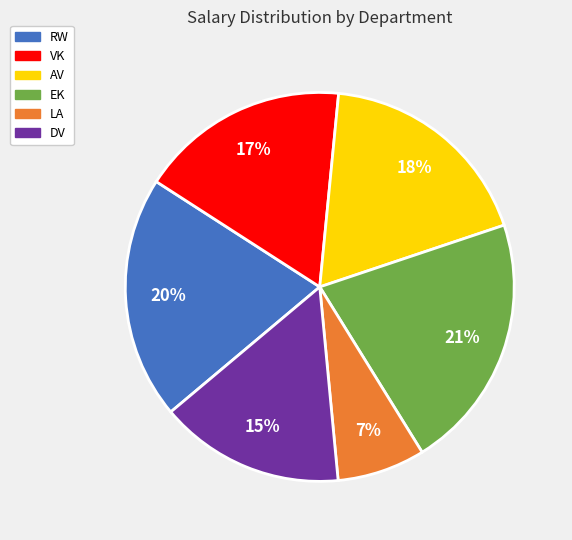

Is the sum of EK and RW greater than half?

No